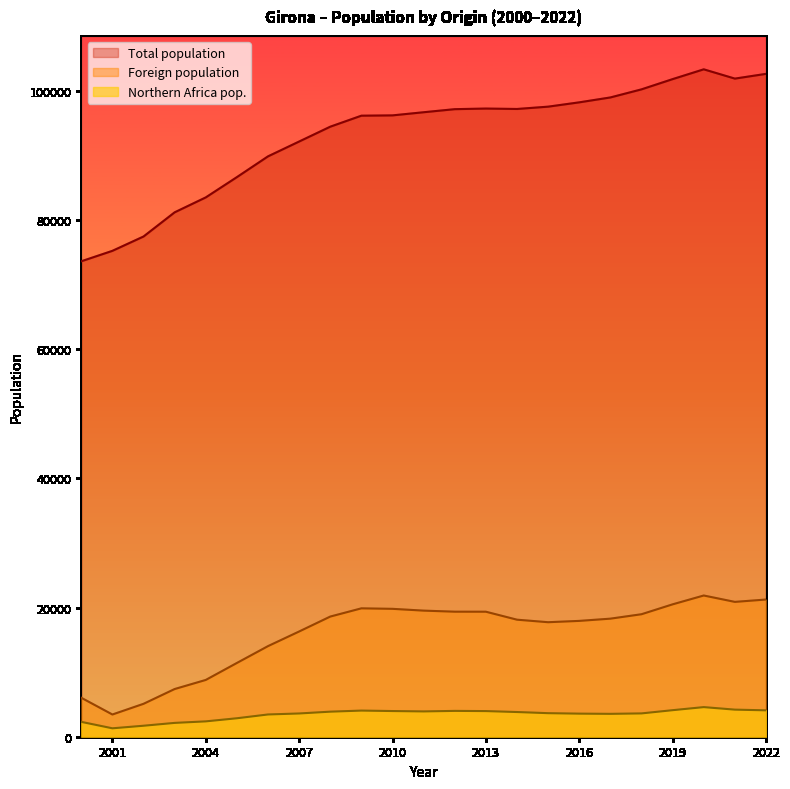

Which series has the largest total across all categories?

Total population